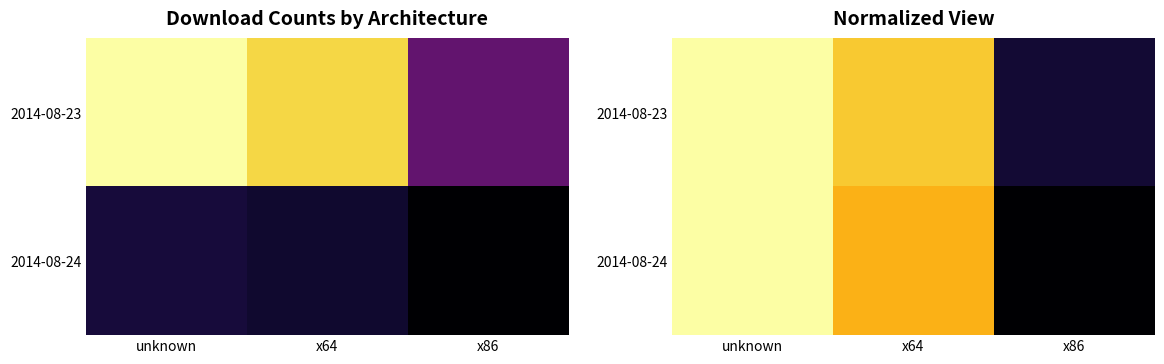

What is the difference between the maximum and minimum values in the 2014-08-24 series?

0.8